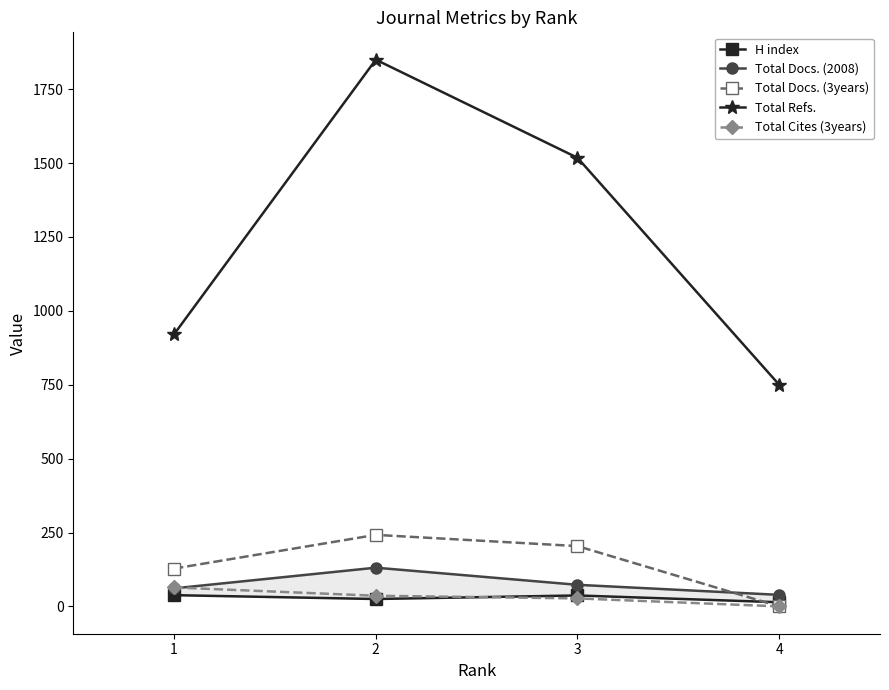

How many lines are shown in the chart?

5